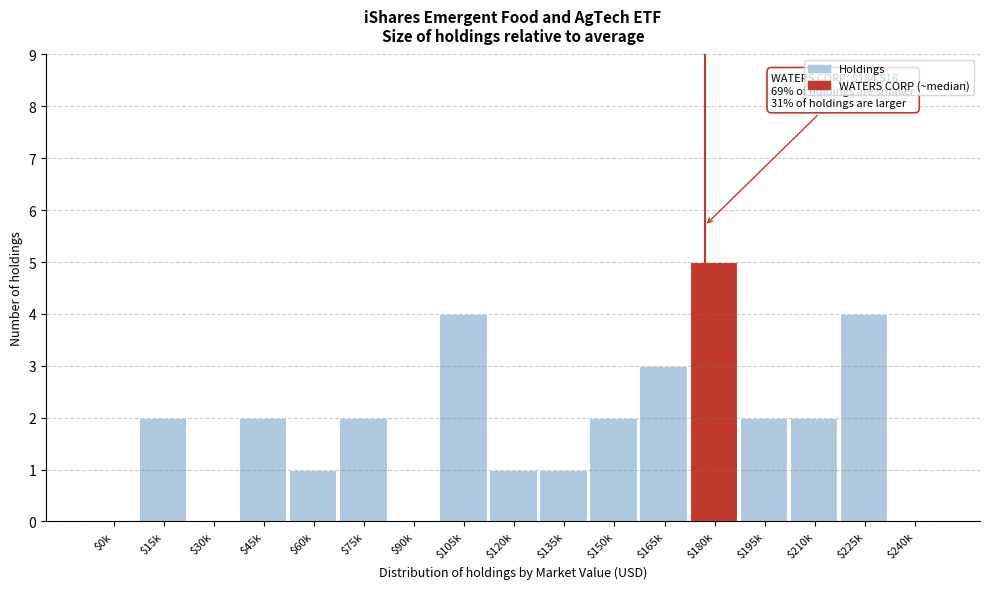

What is the sum of all values?

31